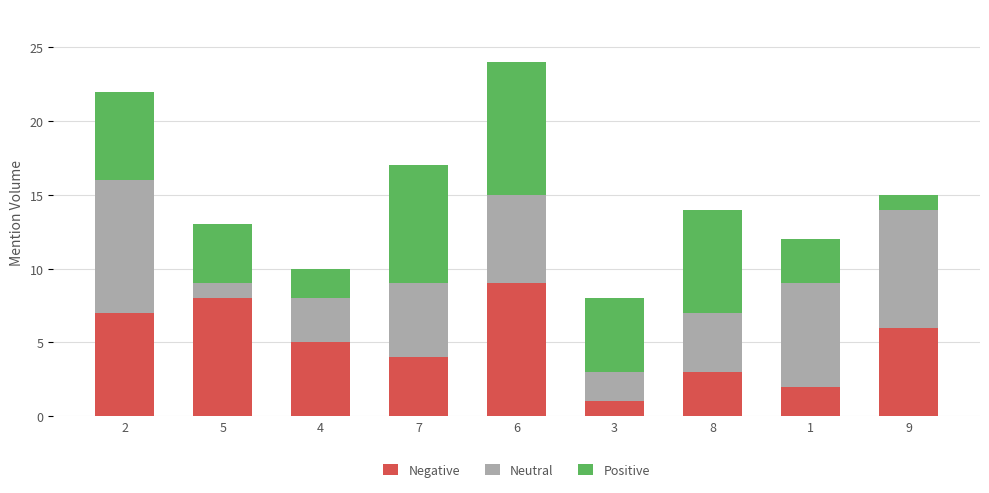

How many data points does each series have?

9